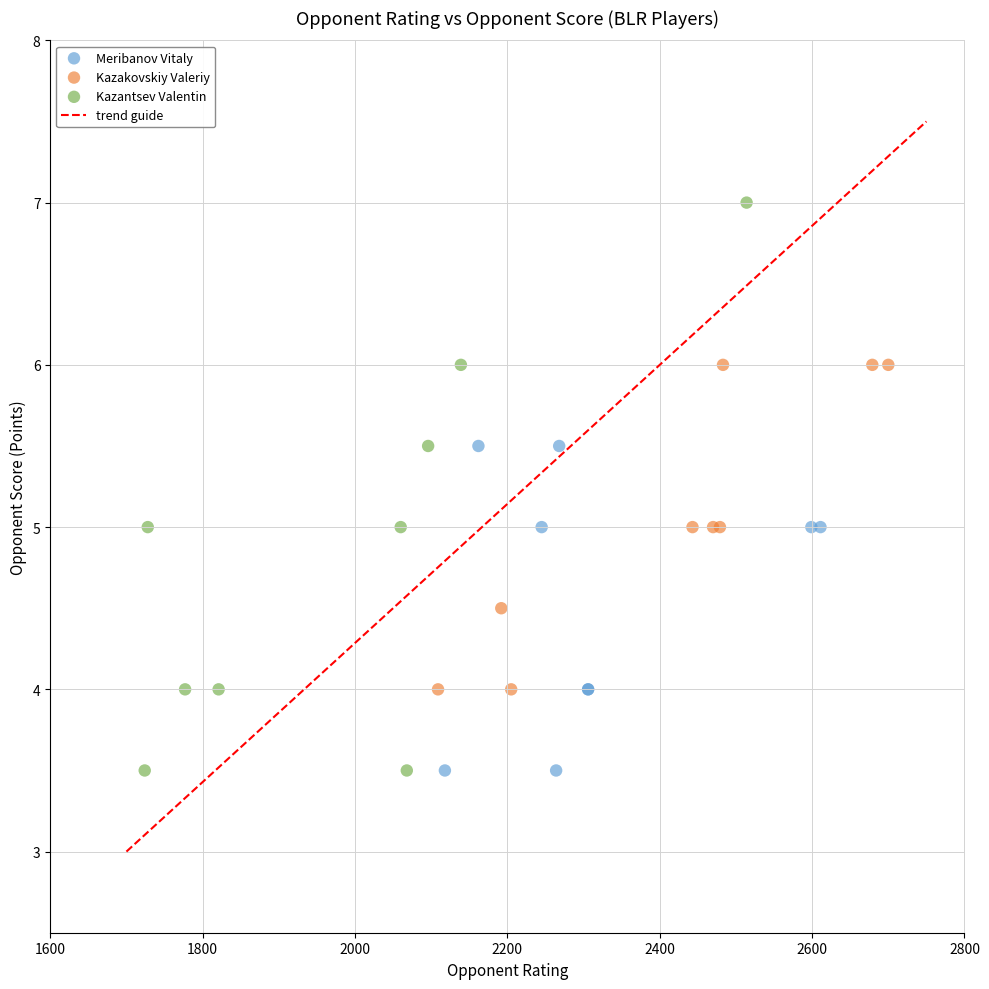

Which series contains the highest Y value?

Kazantsev Valentin